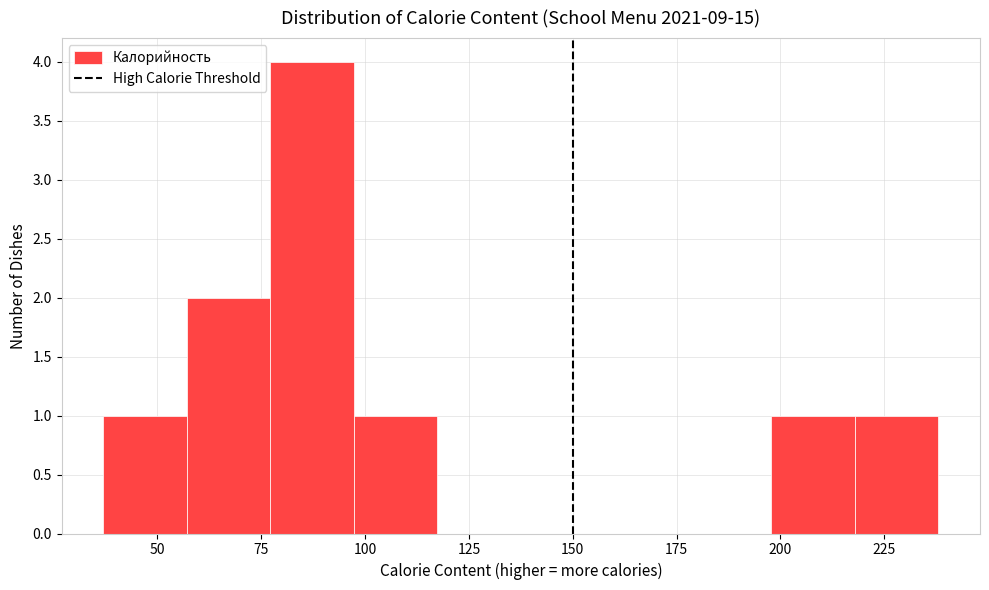

Reading left to right, transcribe this chart: for each bar, give the range it covers on the x-axis and its height. Neither the bar edges nor the heights are printed on the chart, so give them approximately, as read against the axes.

35 to 55: 1
55 to 75: 2
75 to 95: 4
95 to 115: 1
115 to 140: 0
140 to 160: 0
160 to 180: 0
180 to 200: 0
200 to 220: 1
220 to 240: 1